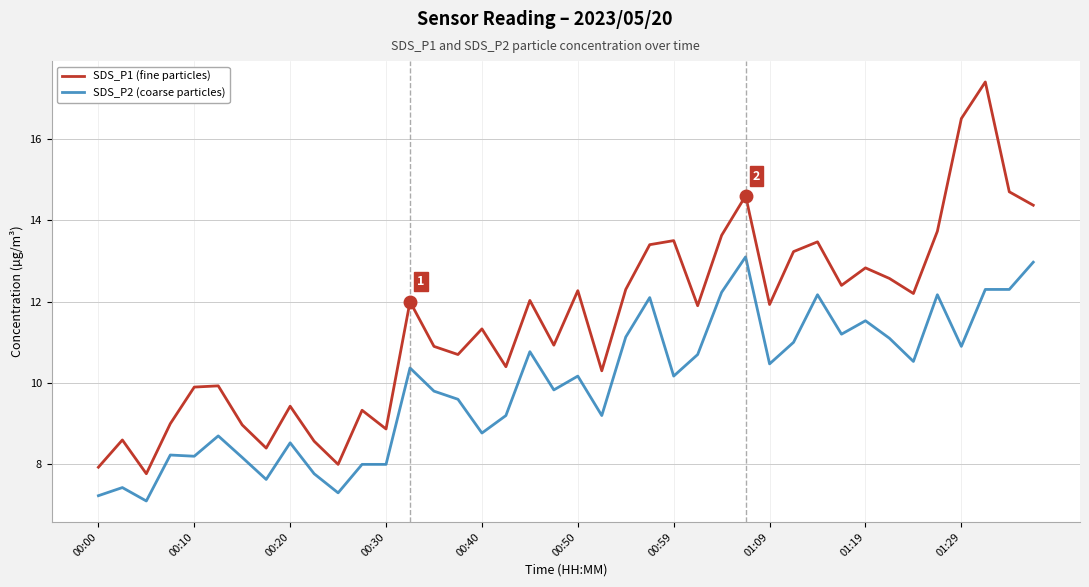

Which series has the widest spread of values?

SDS_P1 (fine particles)